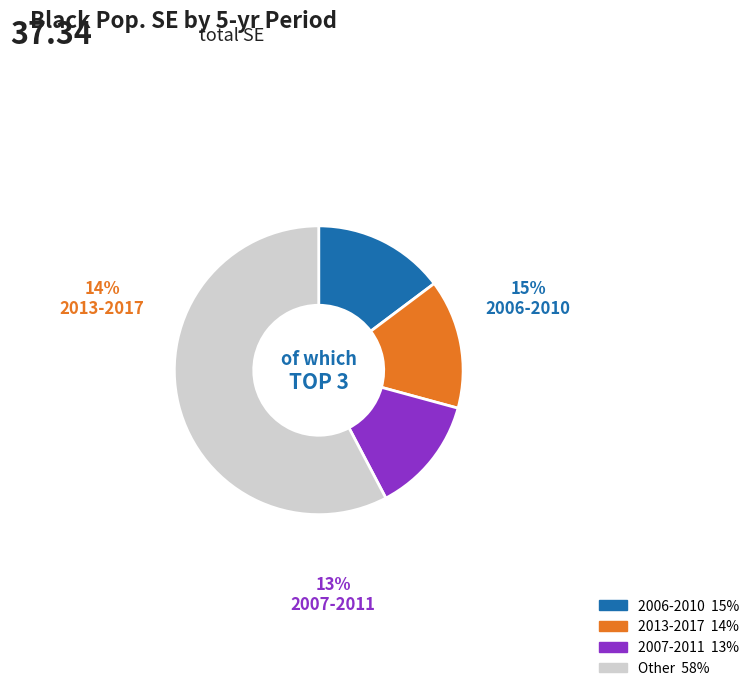

Does any single category account for the majority?

Yes